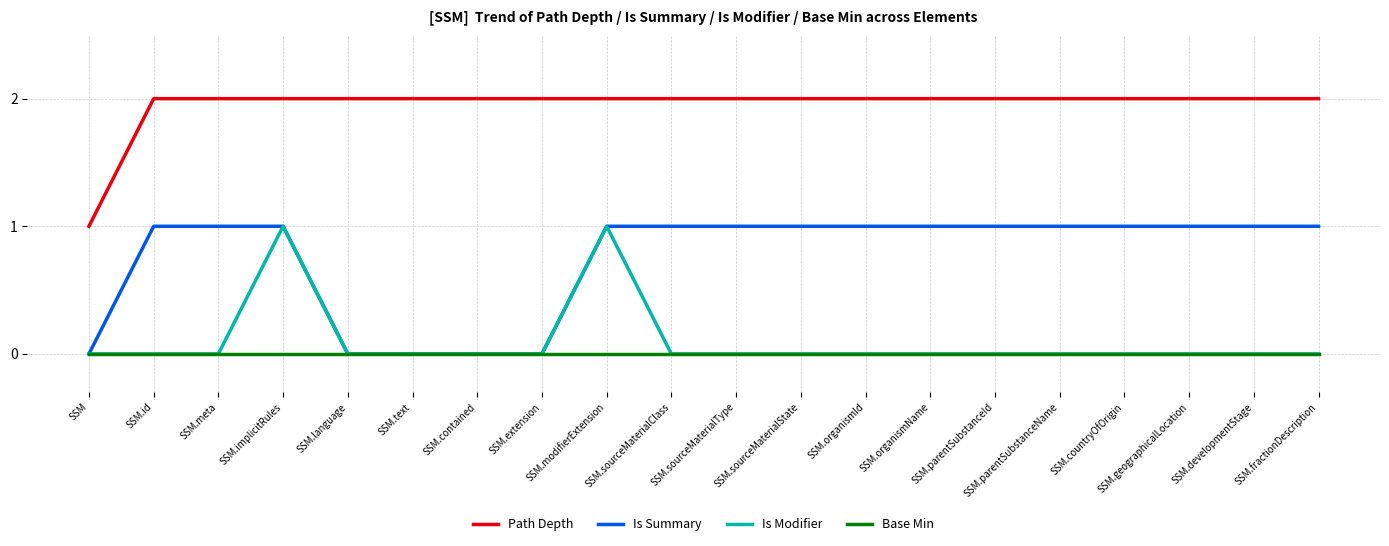

Count the number of categories in the chart.

20